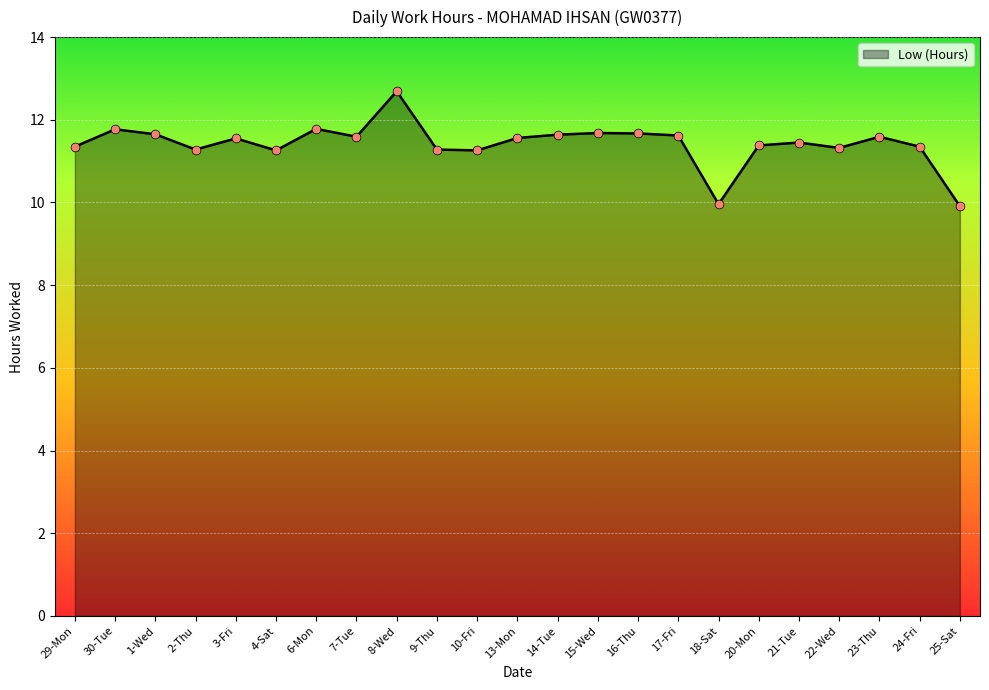

Between 23-Thu and 2-Thu, which is larger?

23-Thu